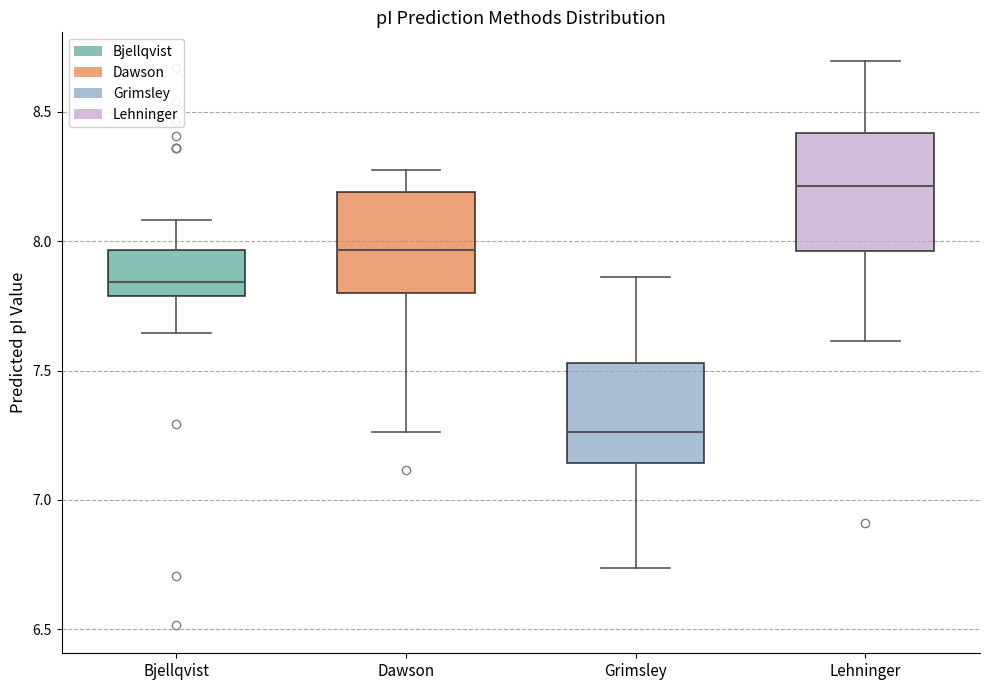

Reading left to right, transcribe this box plot: for each box, give where its median line is, the range the box spans, and where its two whiskers end, as read against the y-axis. The values are not printed on the chart, so give them approximately, as read against the axis.

Bjellqvist: median 7.85, box 7.80 to 7.95, whiskers 7.65 to 8.10
Dawson: median 7.95, box 7.80 to 8.20, whiskers 7.25 to 8.25
Grimsley: median 7.25, box 7.15 to 7.55, whiskers 6.75 to 7.85
Lehninger: median 8.20, box 7.95 to 8.40, whiskers 7.60 to 8.70